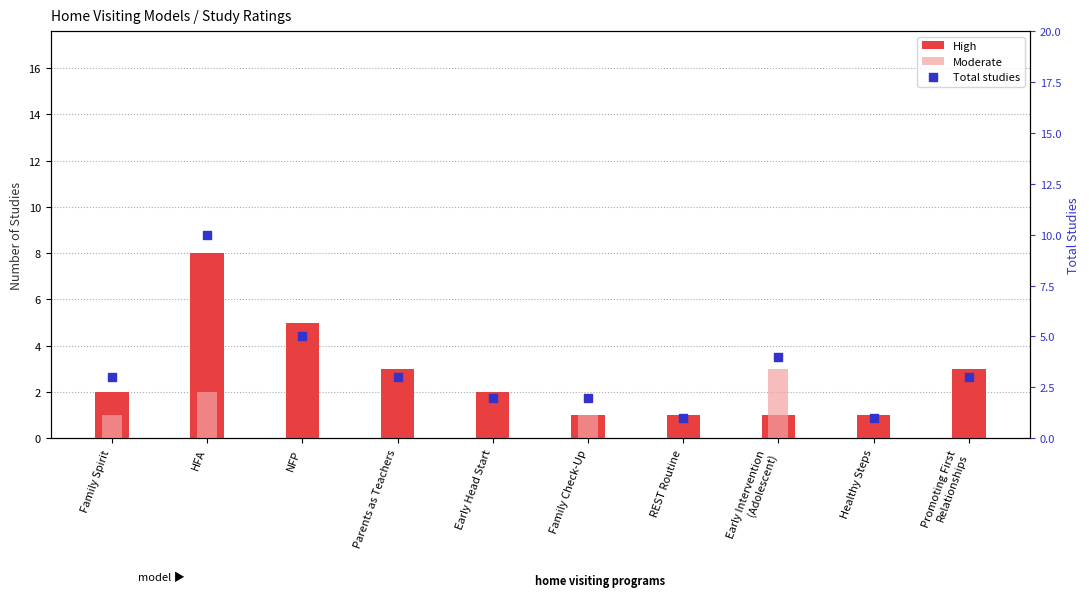

Which series has the largest total across all categories?

Total studies